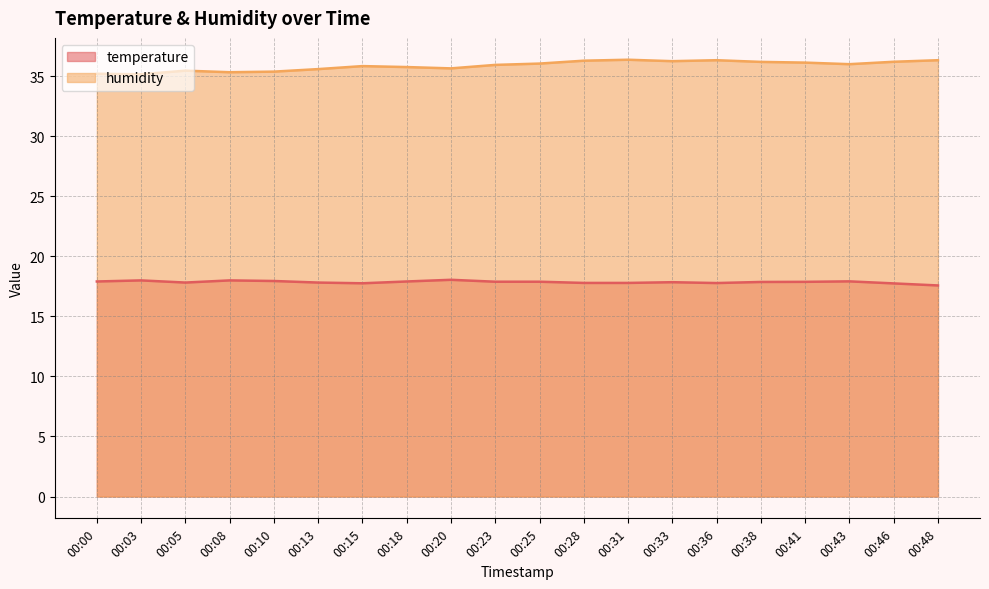

Where is temperature nearest to the value 17?

00:48